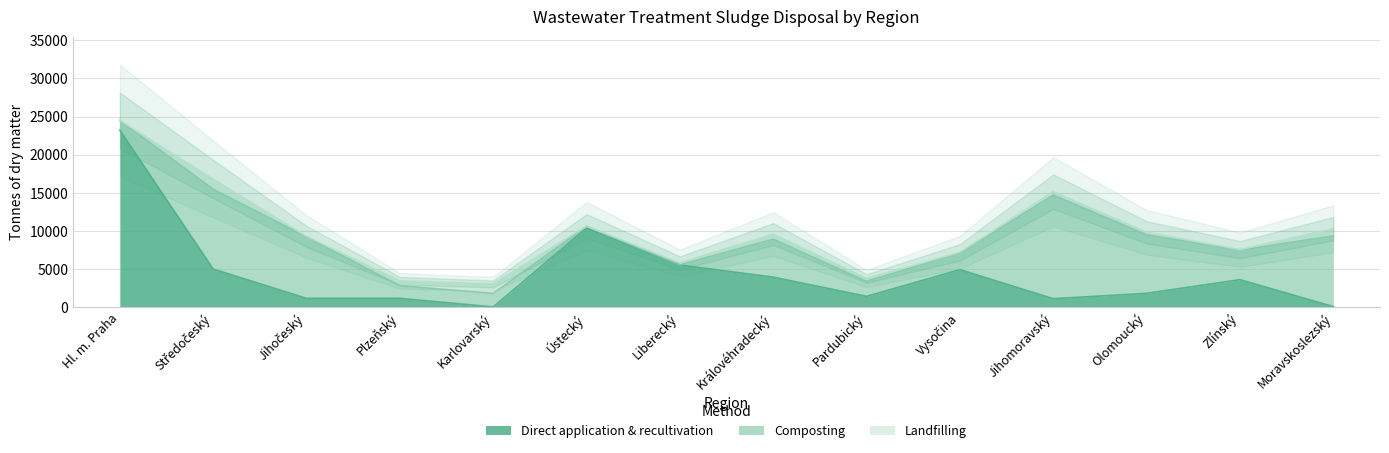

Which label corresponds to the largest value in the chart?

Hl. m. Praha